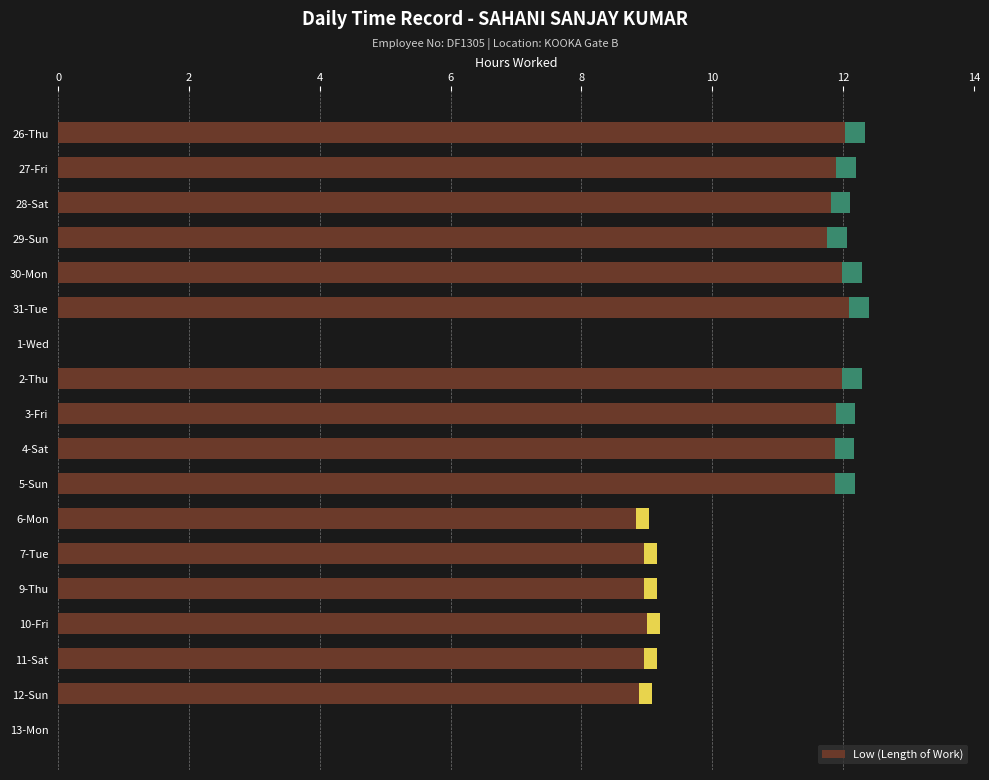

What is the sum of the values at 7-Tue and 4-Sat?

21.3